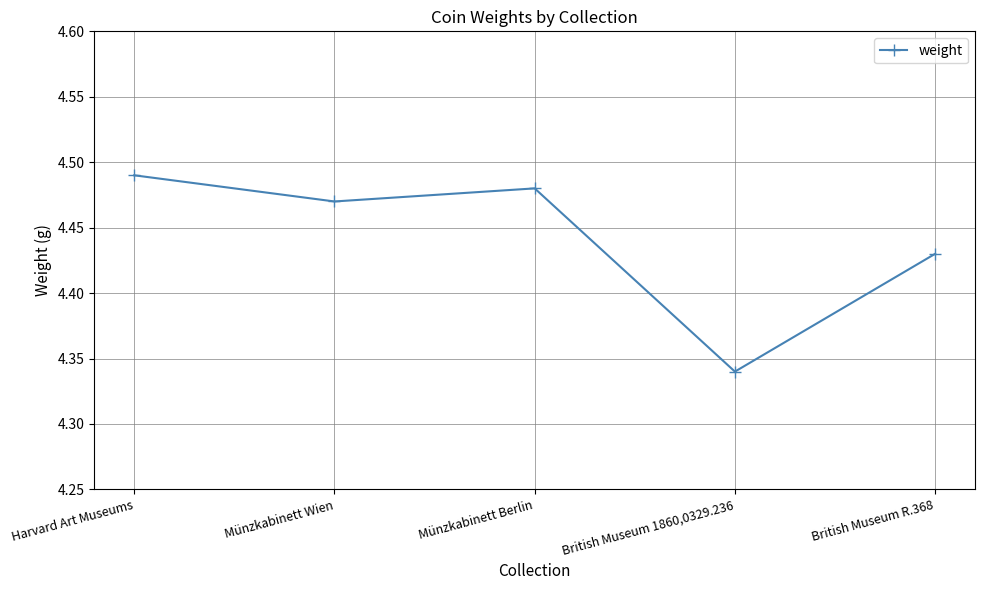

What is the sum of all values?

22.2